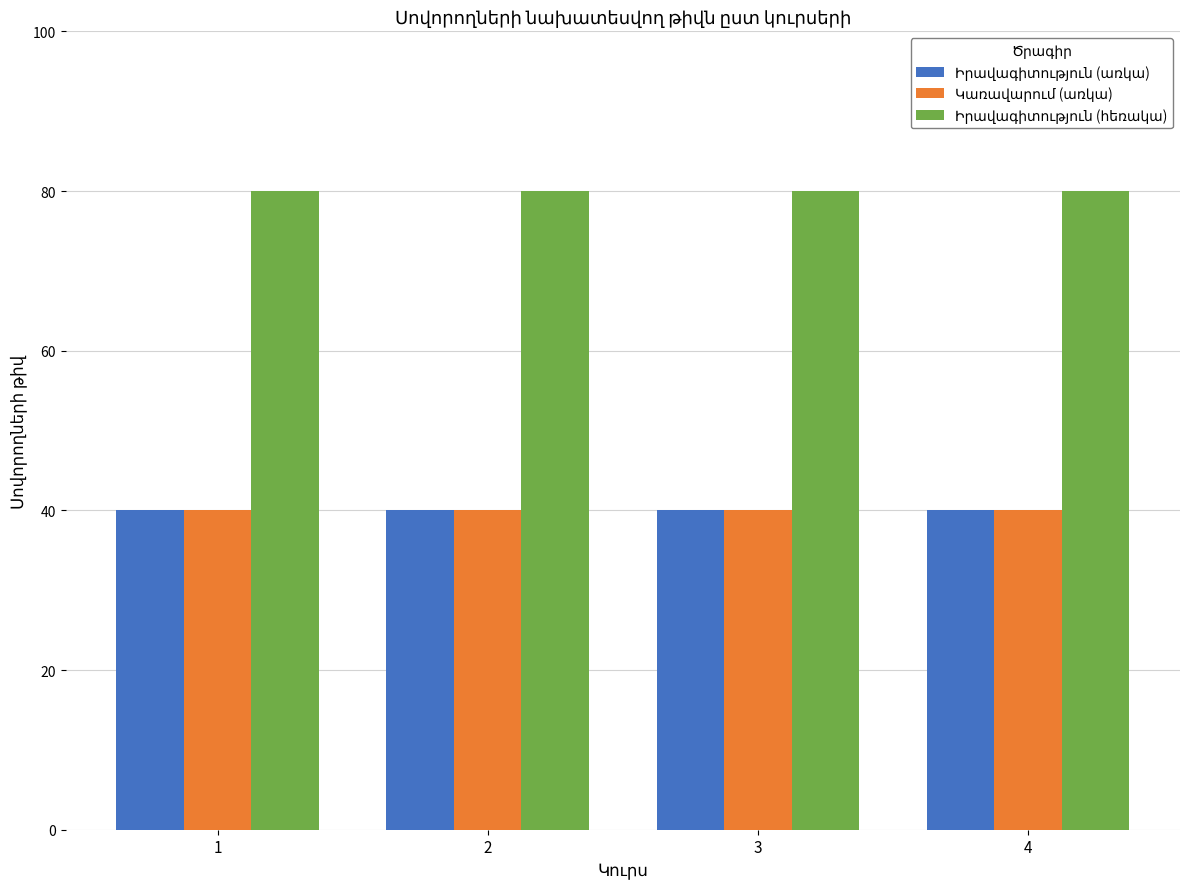

What is the difference between the highest and lowest values at 3?

40